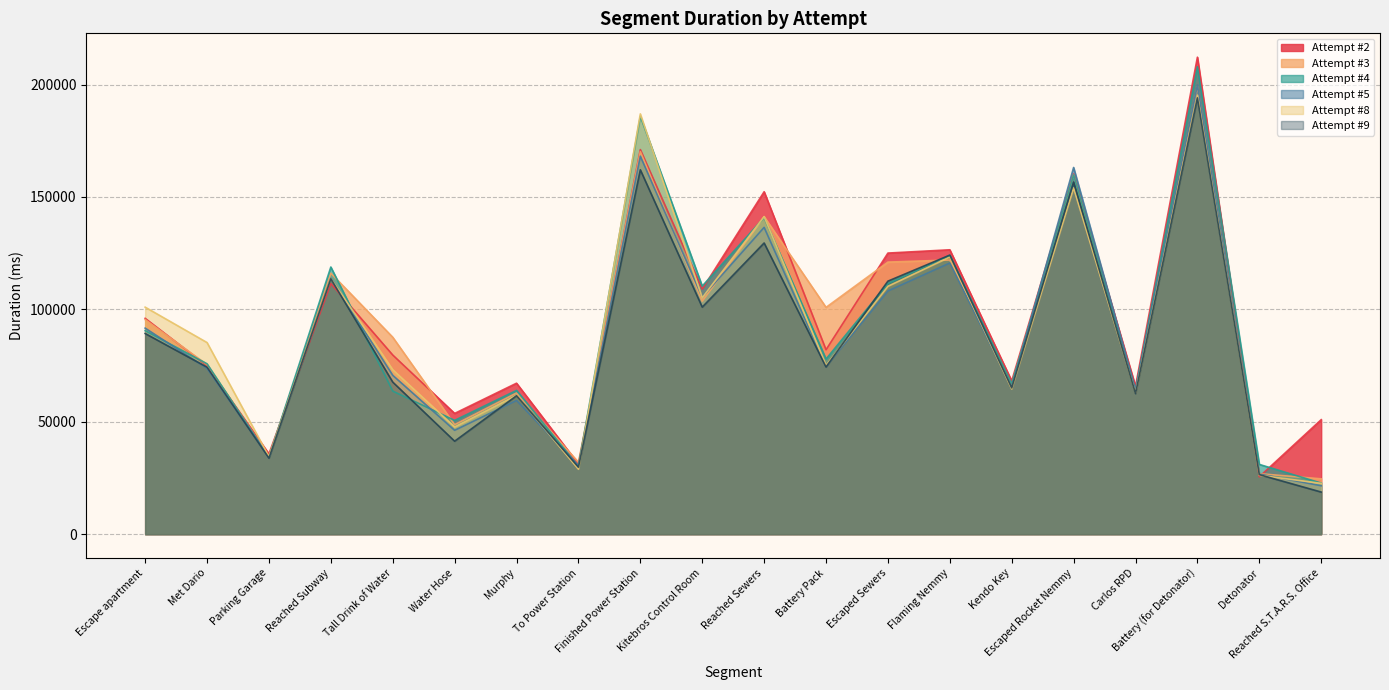

Between Reached Subway and Kitebros Control Room, which series saw the biggest shift?

Attempt #9